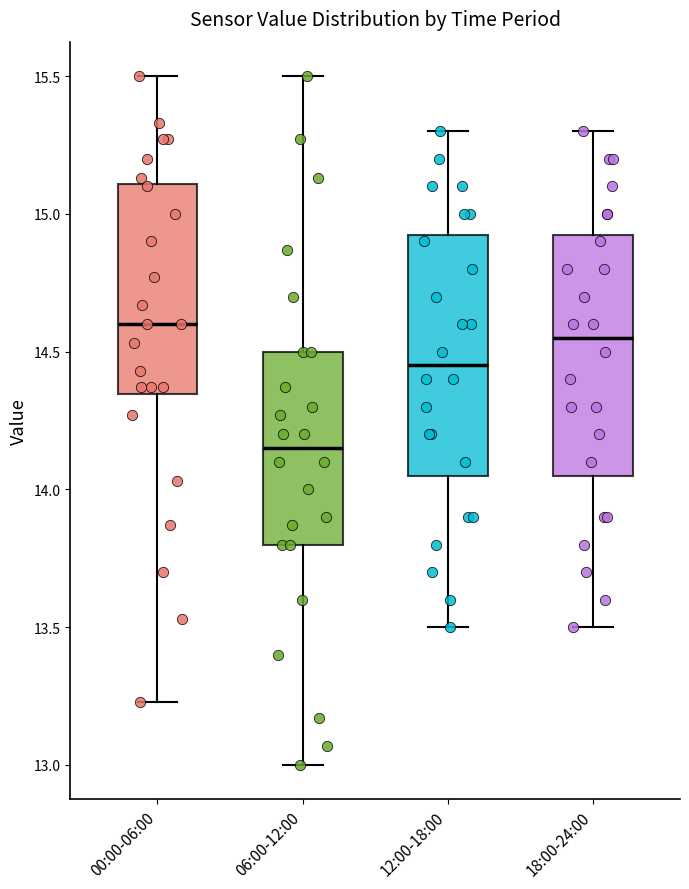

Where is the lower edge of the box for 18:00-24:00 on the y-axis? The values are not printed on the chart, so give them approximately, as read against the axis.

14.05